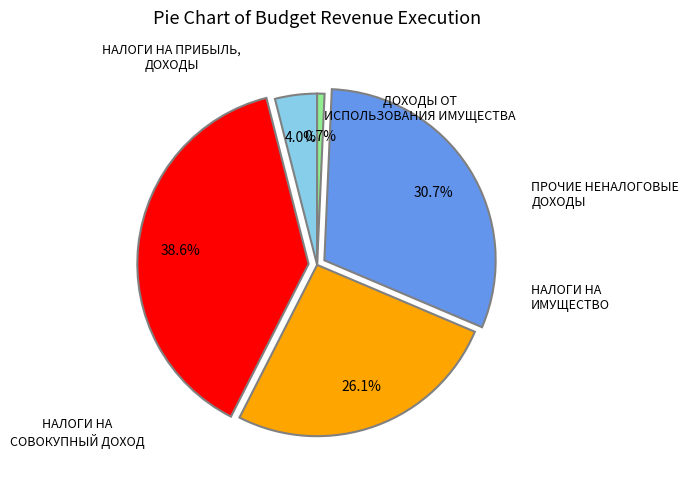

Does any single category account for the majority?

No